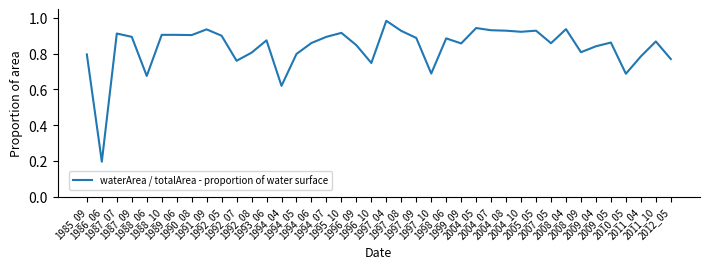

Where is the data nearest to the value 0?

1986_06